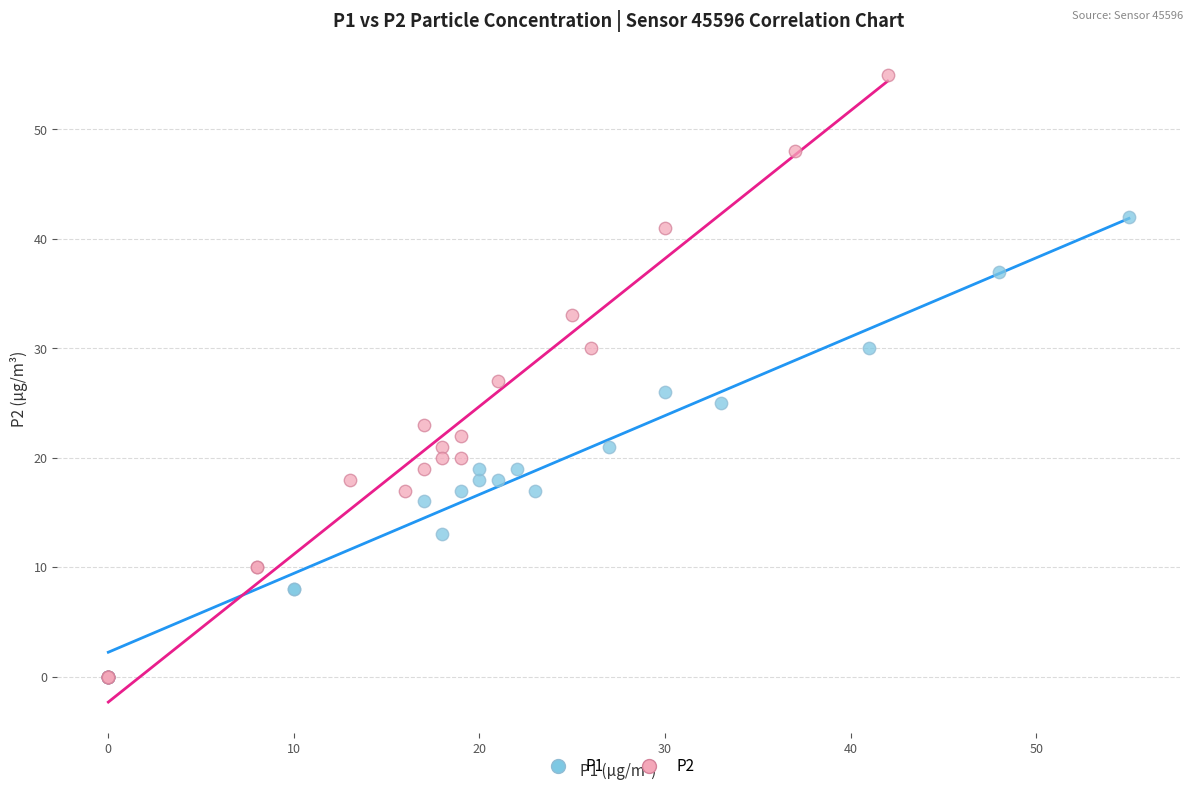

Which series reaches the maximum Y coordinate?

P2